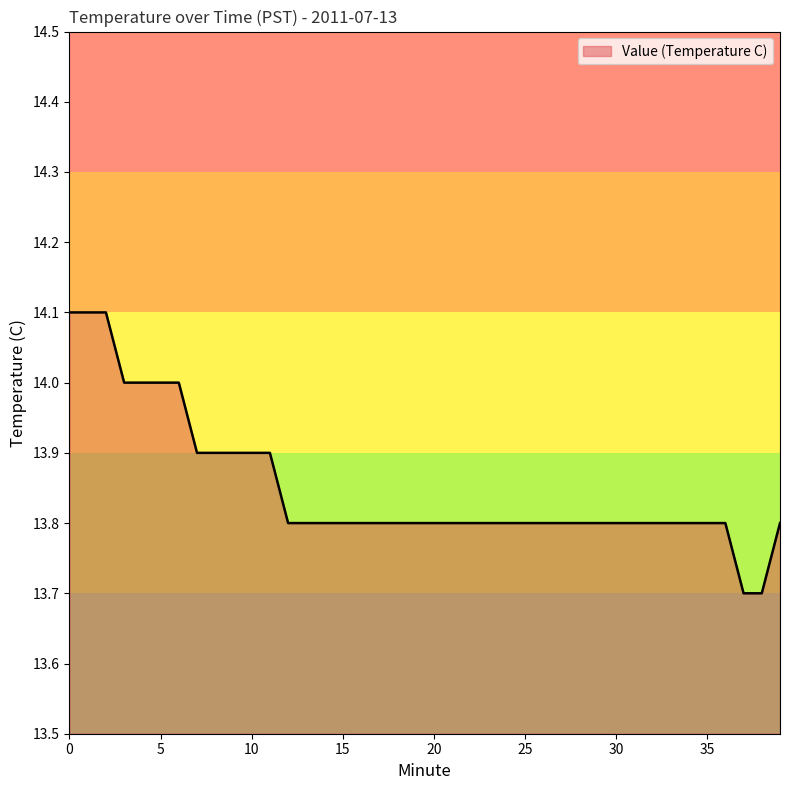

What is the difference between the maximum and minimum values?

0.4